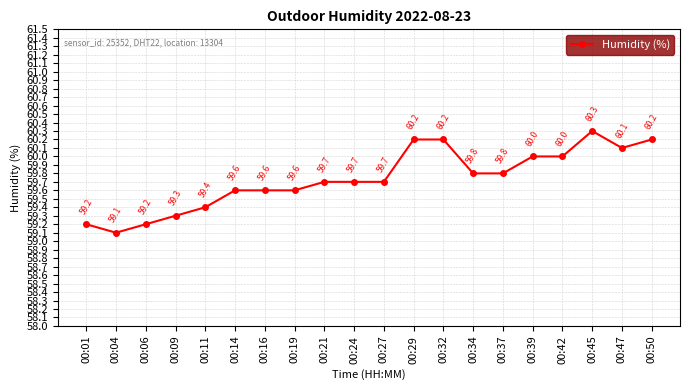

What is the sum of the values at 00:09 and 00:37?

119.1